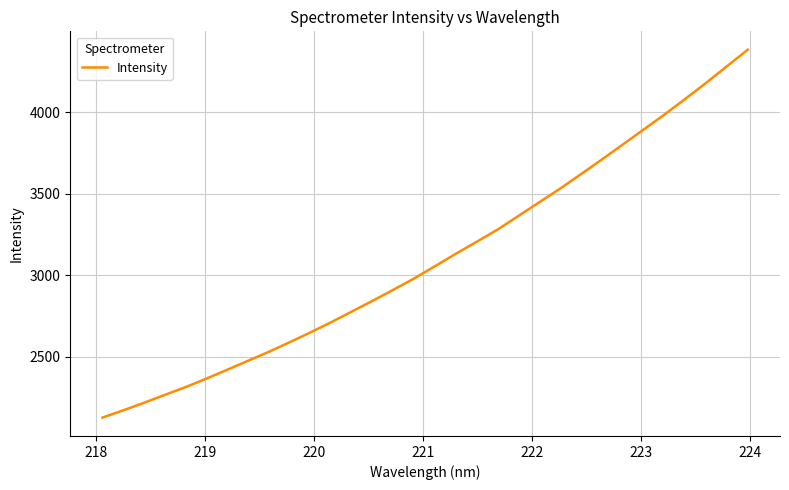

What is the minimum value shown in the chart?

2125.7